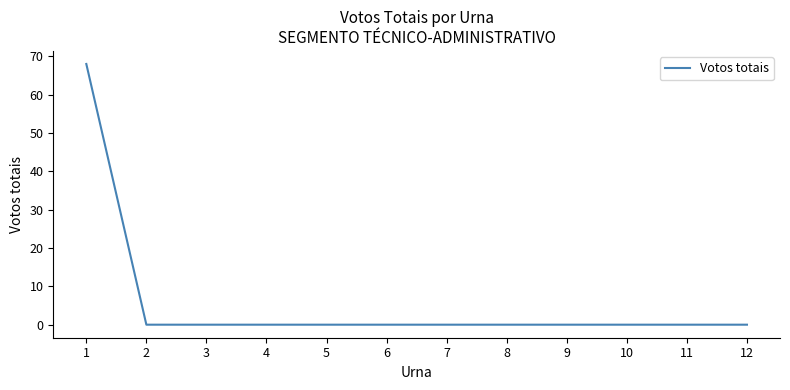

What is the difference between the maximum and minimum values?

68